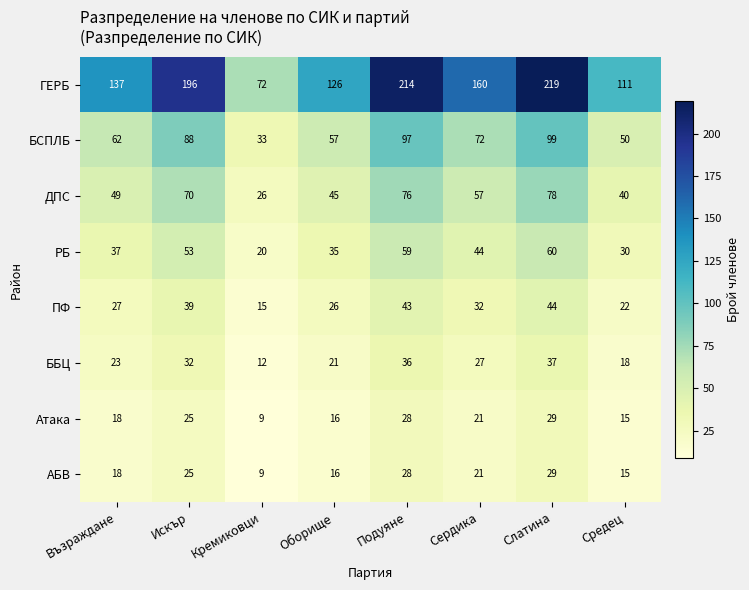

True or false: ДПС has a value of 44 at Слатина.

False